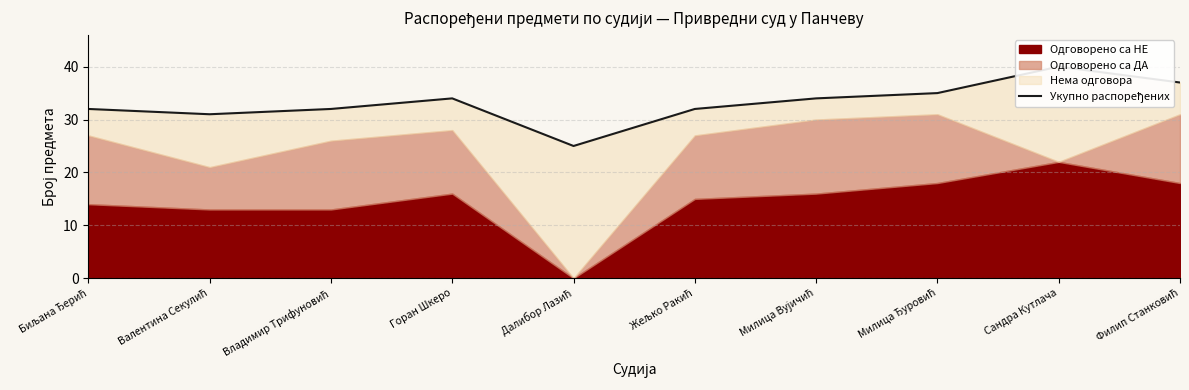

What is the ratio of the value at Валентина Секулић to the value at Владимир Трифуновић?

1.0